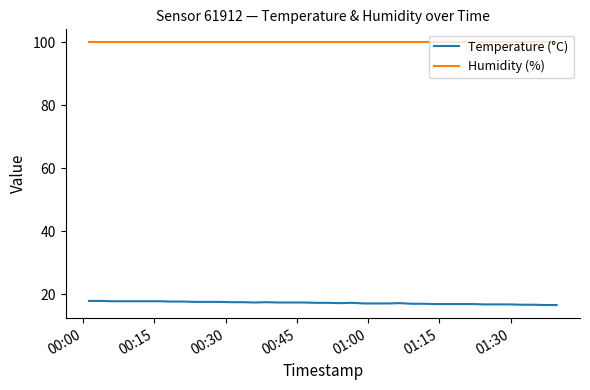

What is the average value of the Temperature (°C) series?

17.3